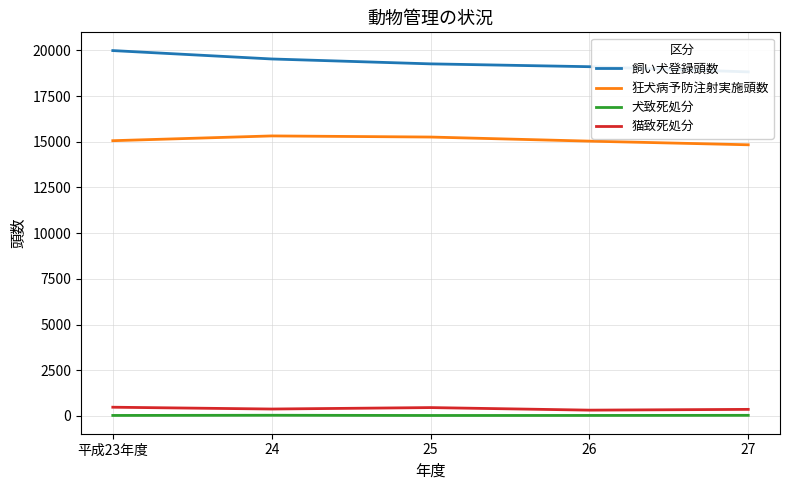

Reading left to right, extract all data points from this chart.

飼い犬登録頭数: 平成23年度=19991	24=19532	25=19264	26=19109	27=18825
狂犬病予防注射実施頭数: 平成23年度=15060	24=15321	25=15260	26=15036	27=14836
犬致死処分: 平成23年度=27	24=37	25=25	26=27	27=33
猫致死処分: 平成23年度=477	24=378	25=457	26=317	27=359